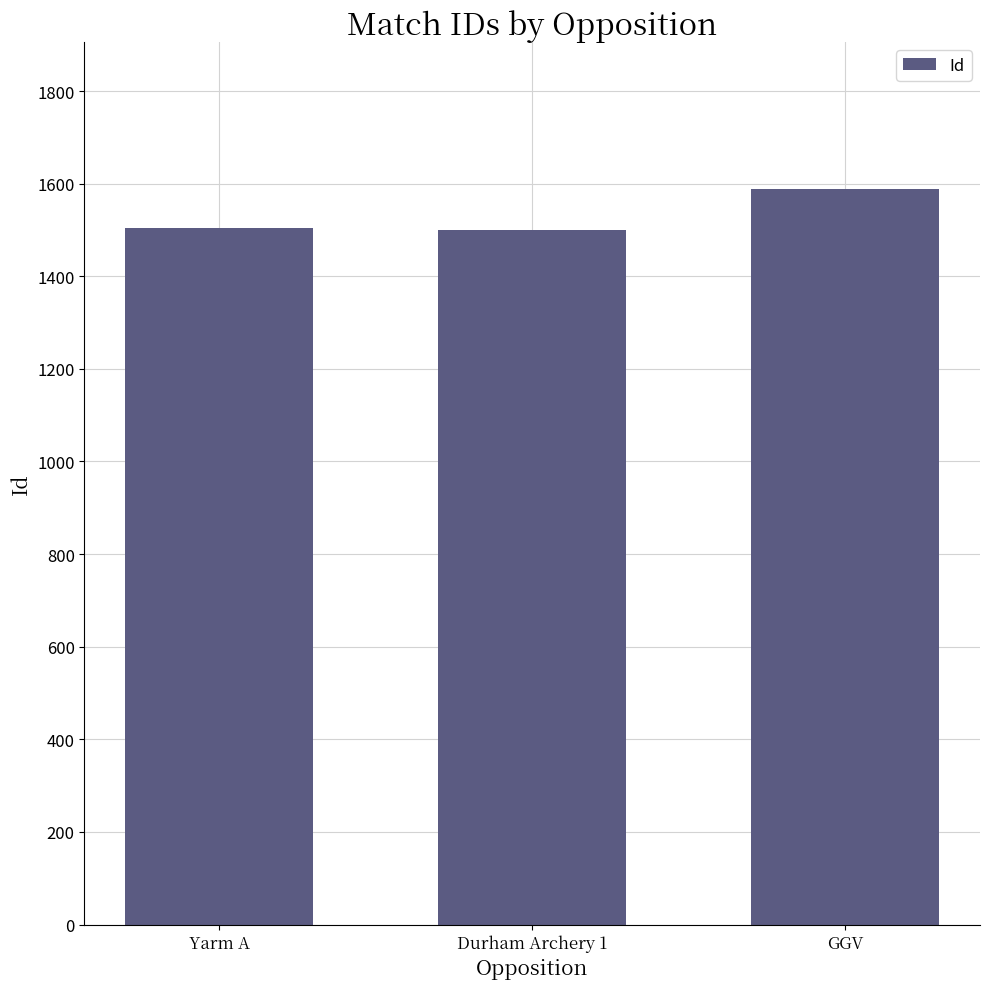

What is the maximum value shown in the chart?

1588